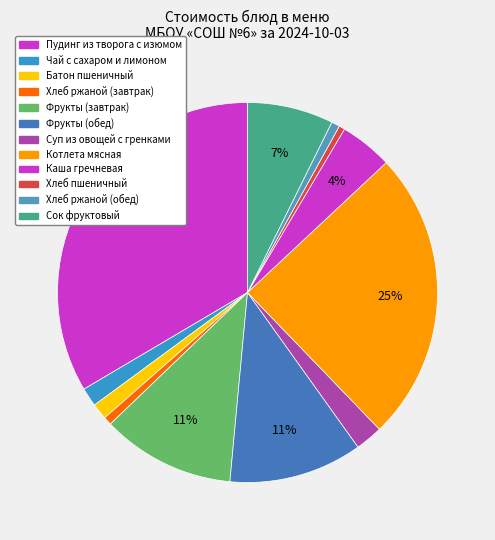

The Хлеб пшеничный slice represents 1% of the pie. True or false?

False